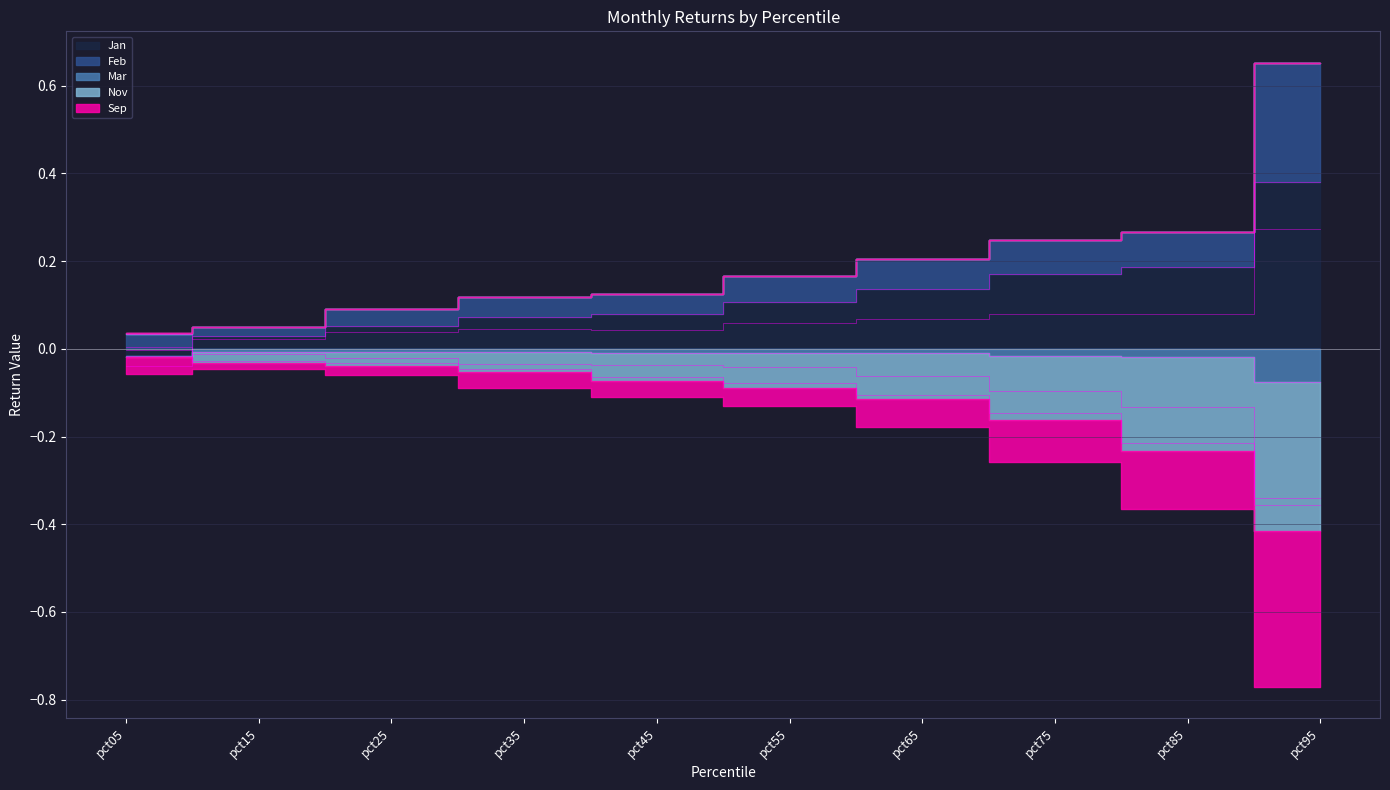

Reading right to left, transcribe all the data shown in this chart.

Jan: 0.4	0.2	0.2	0.1	0.1	0.1	0.1	0.1	0.0	-0.0
Feb: 0.3	0.1	0.1	0.1	0.1	0.0	0.0	0.0	0.0	0.0
Mar: -0.1	-0.0	-0.0	-0.0	-0.0	-0.0	-0.0	-0.0	-0.0	-0.0
Nov: -0.3	-0.2	-0.1	-0.1	-0.1	-0.1	-0.0	-0.0	-0.0	0.0
Sep: -0.4	-0.1	-0.1	-0.1	-0.0	-0.0	-0.0	-0.0	-0.0	-0.0